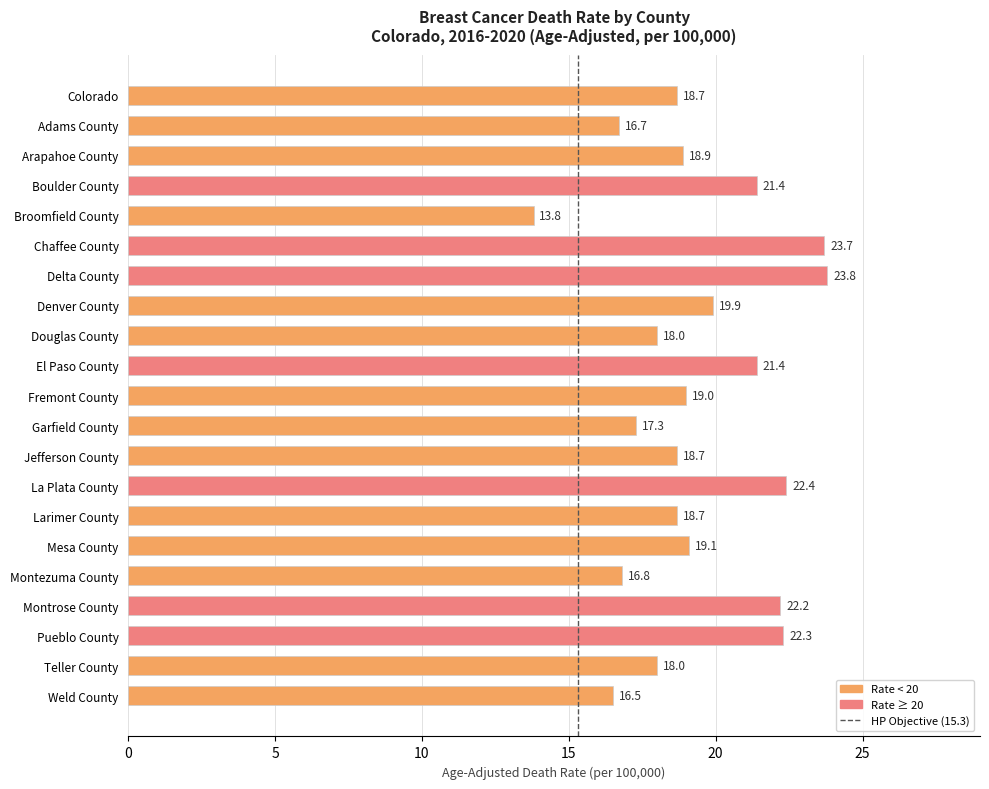

True or false: the data shows 42.0 at Chaffee County.

False